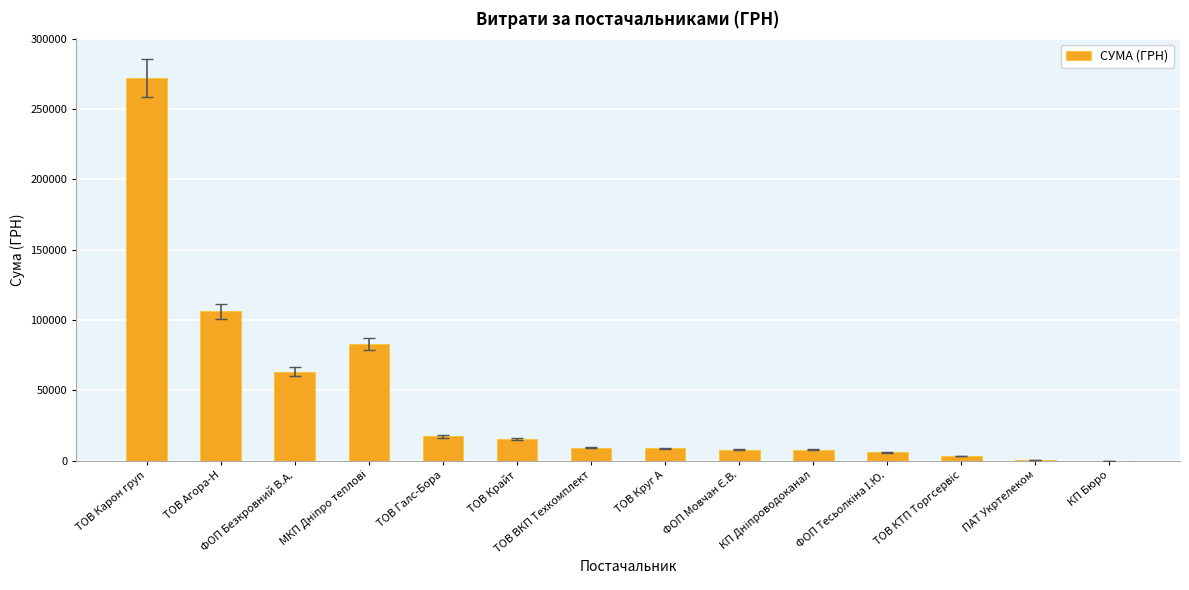

True or false: the data shows 84.5 at КП Бюро.

True